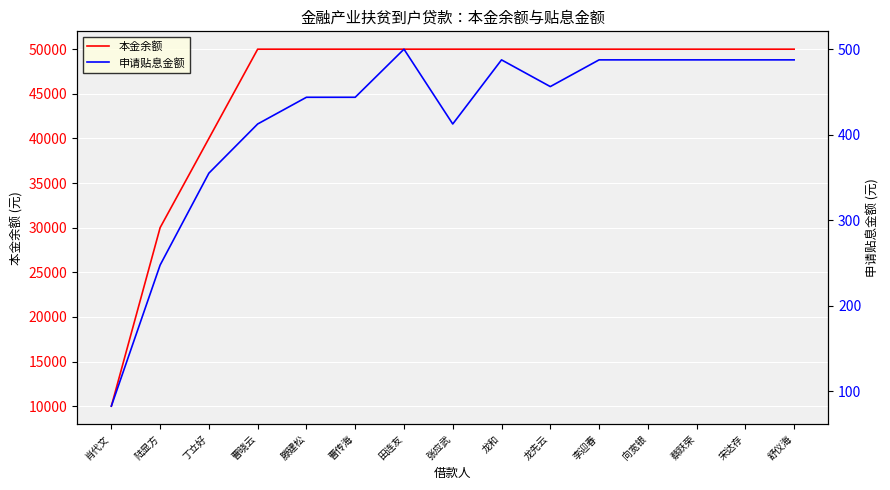

What is the label of the 7th point from the right?

龙和